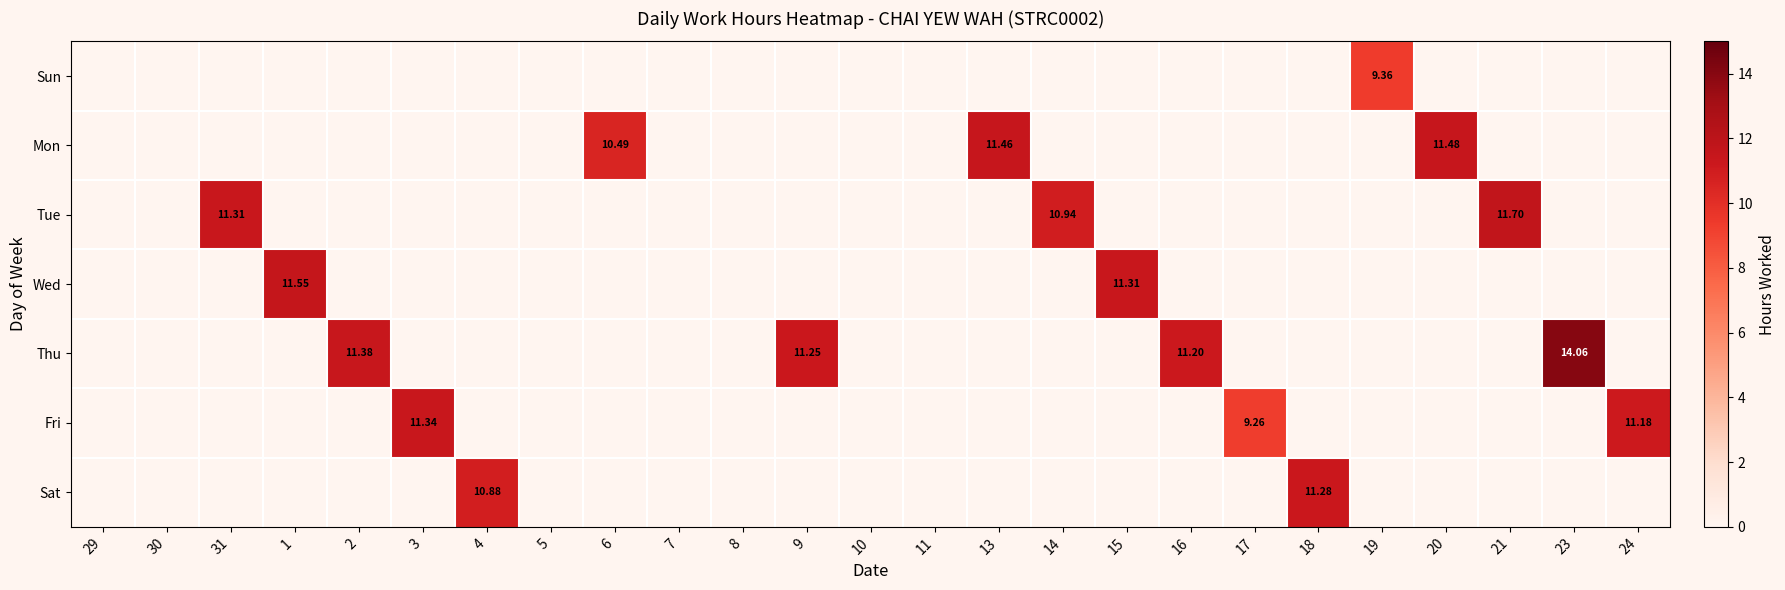

Rank the categories by Sat value from highest to lowest.

18, 4, 29, 30, 31, 1, 2, 3, 5, 6, 7, 8, 9, 10, 11, 13, 14, 15, 16, 17, 19, 20, 21, 23, 24